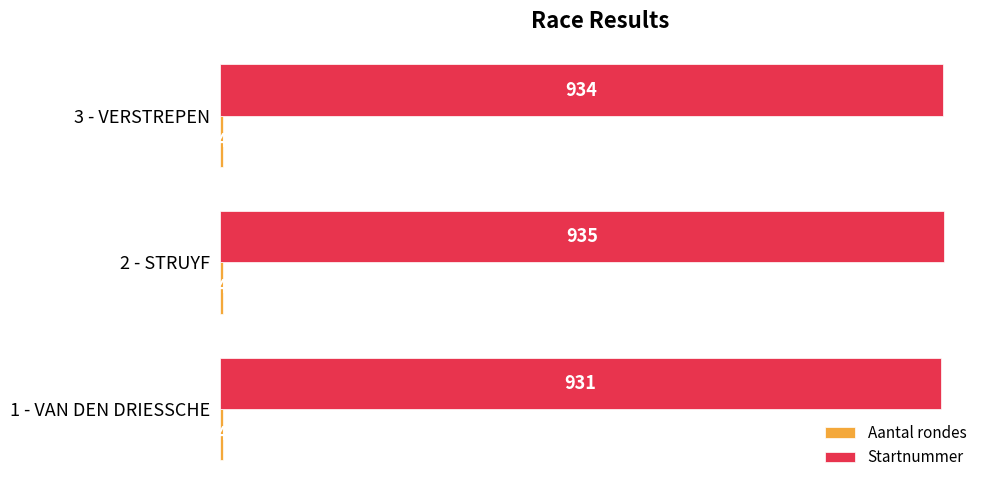

At which label is Startnummer closest to 933?

3 - VERSTREPEN